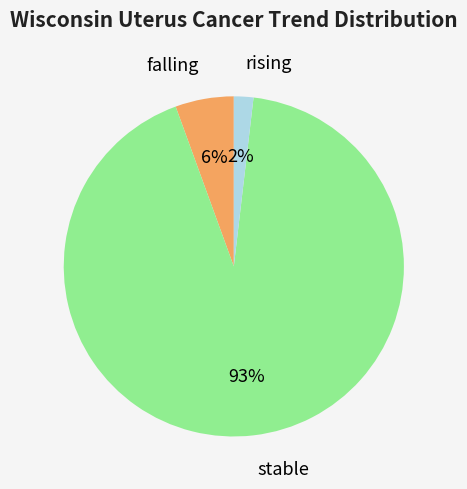

To the nearest percent, what is the average slice percentage?

33%